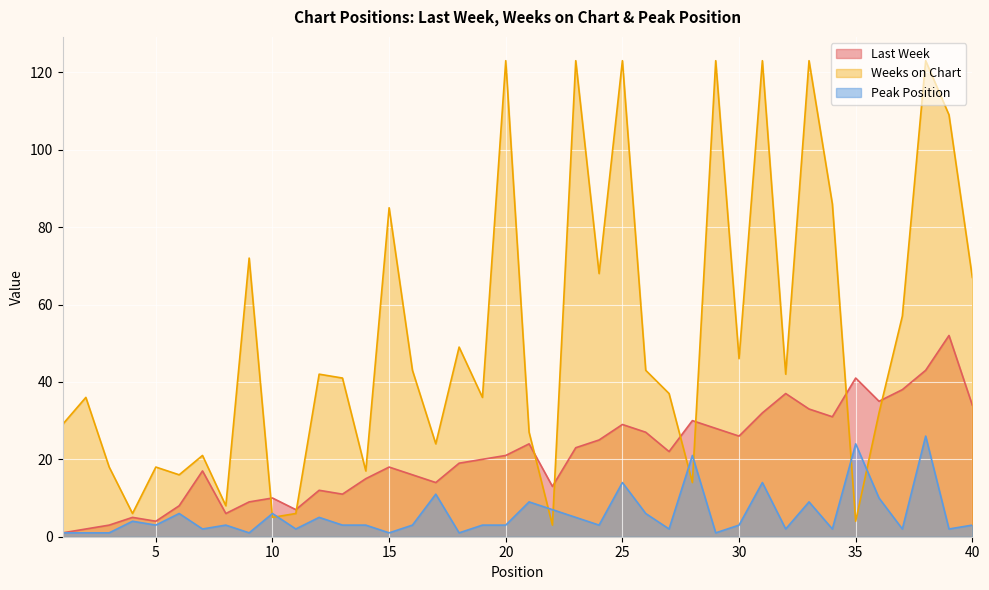

What is the sum of the Weeks on Chart values at 31 and 14?

140